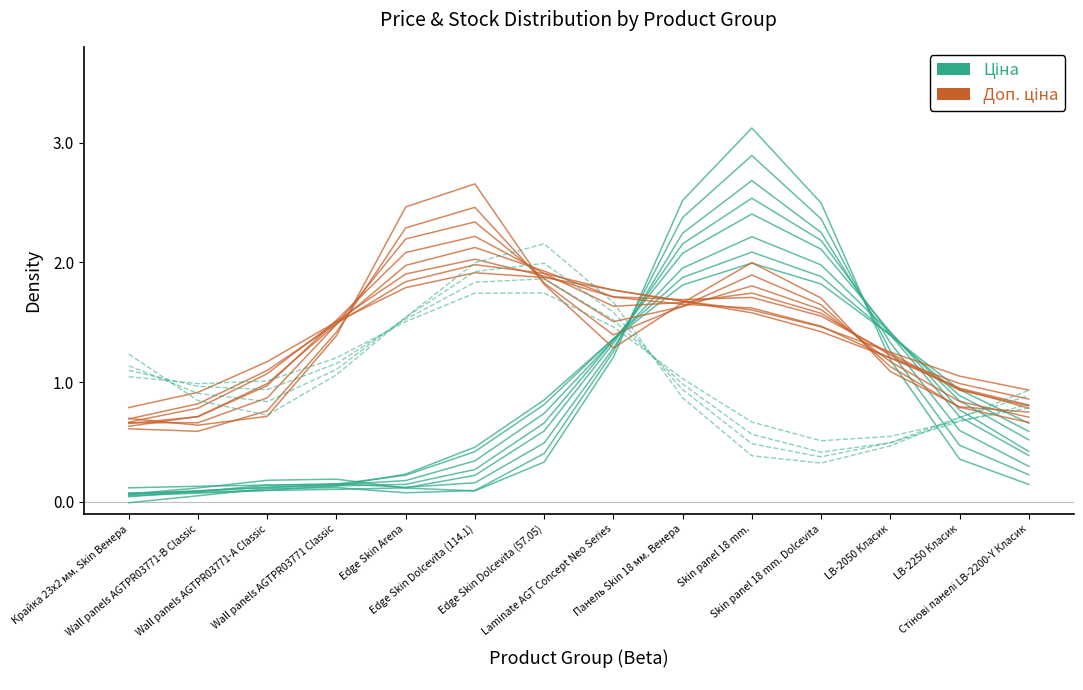

What is the smallest value displayed?

0.1